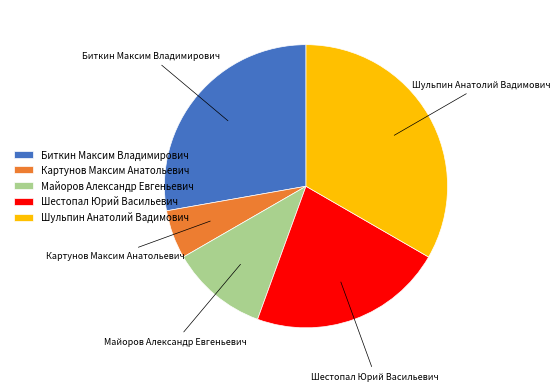

Is the sum of Майоров Александр Евгеньевич and Биткин Максим Владимирович greater than half?

No